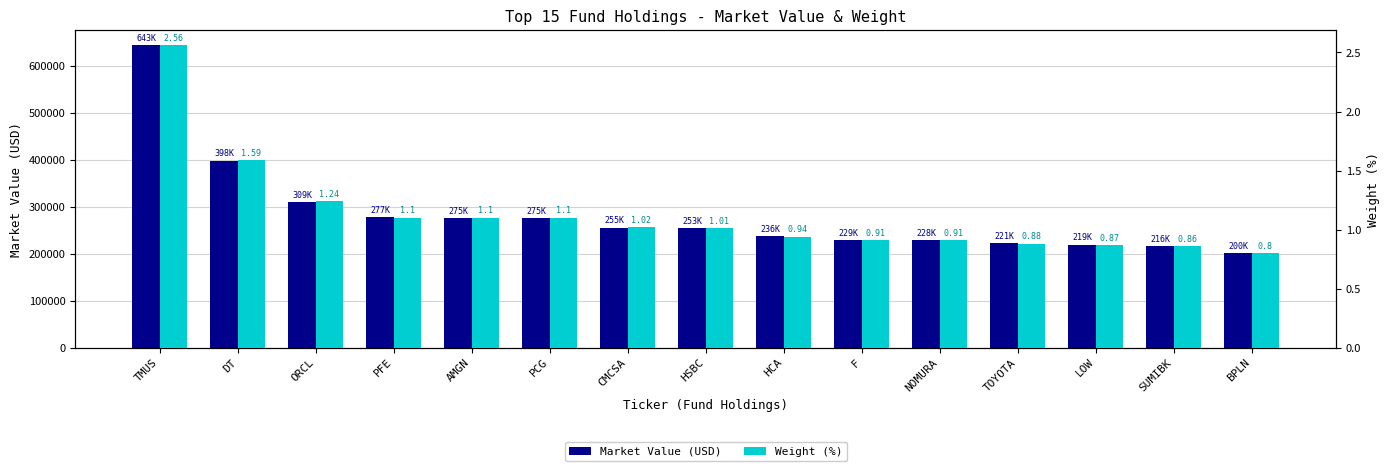

How many data points in Market Value (USD) are less than 253633?

7